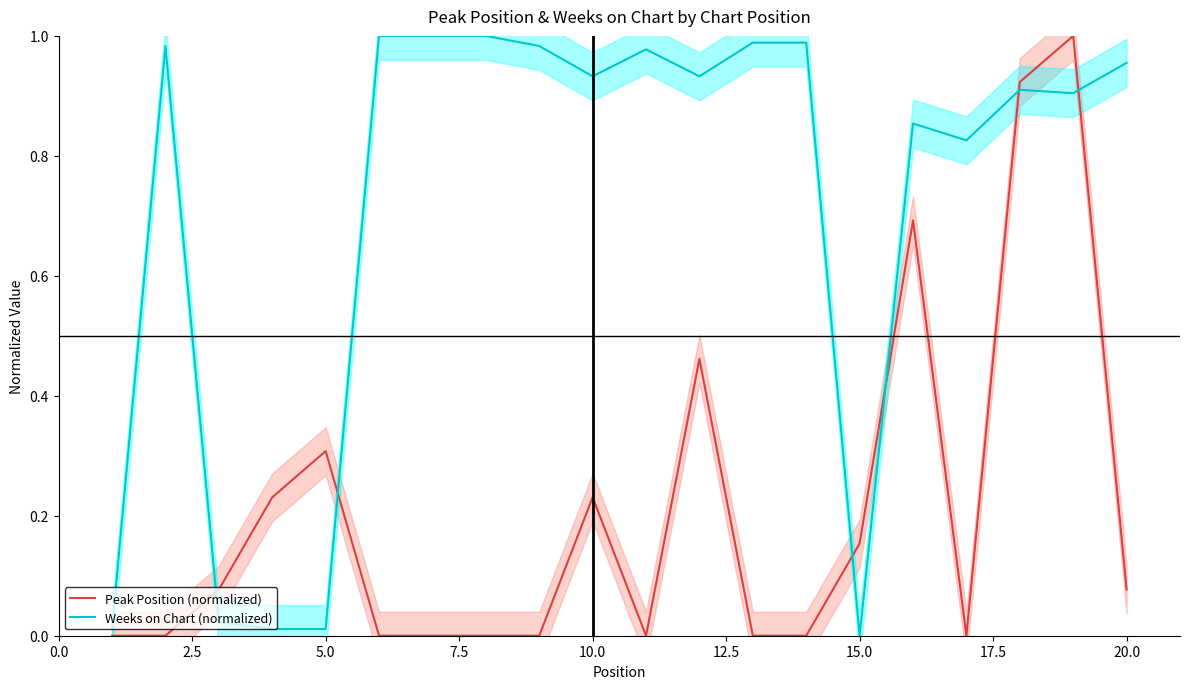

In Peak Position (normalized), how many points are lower than both neighbors (excluding endpoints)?

2